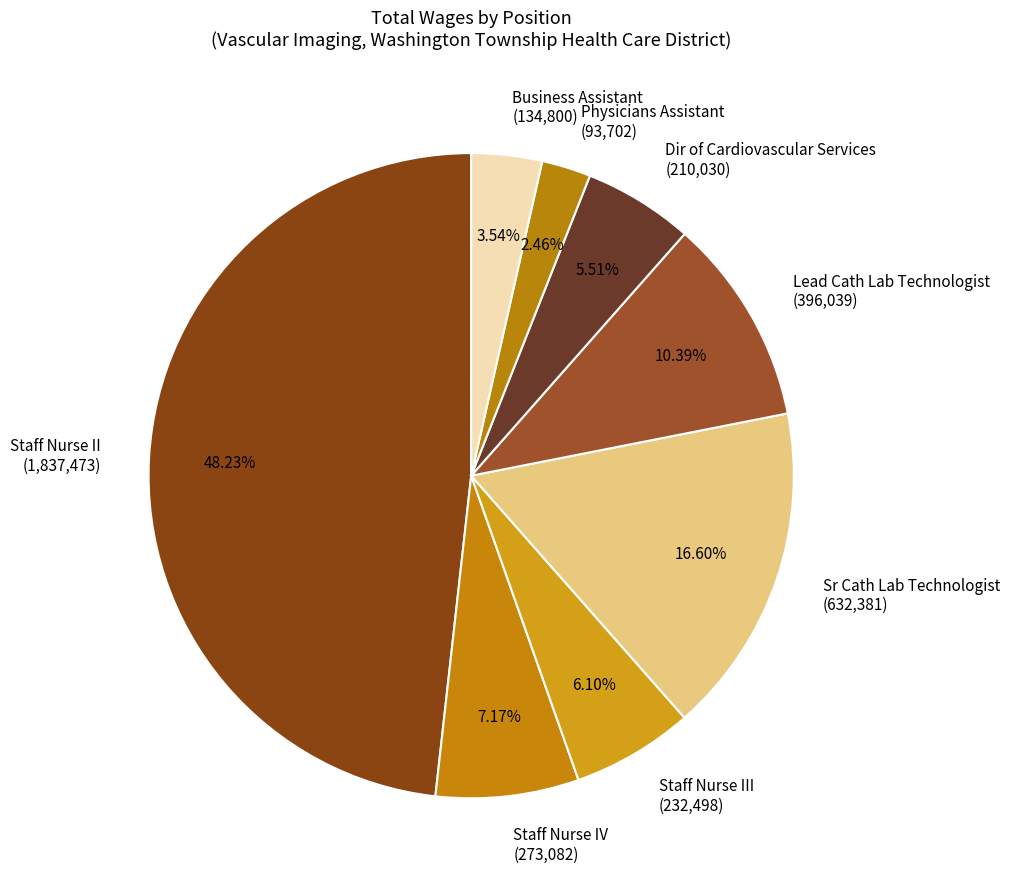

To the nearest percent, what is the difference between the largest and smallest slice percentages?

46%